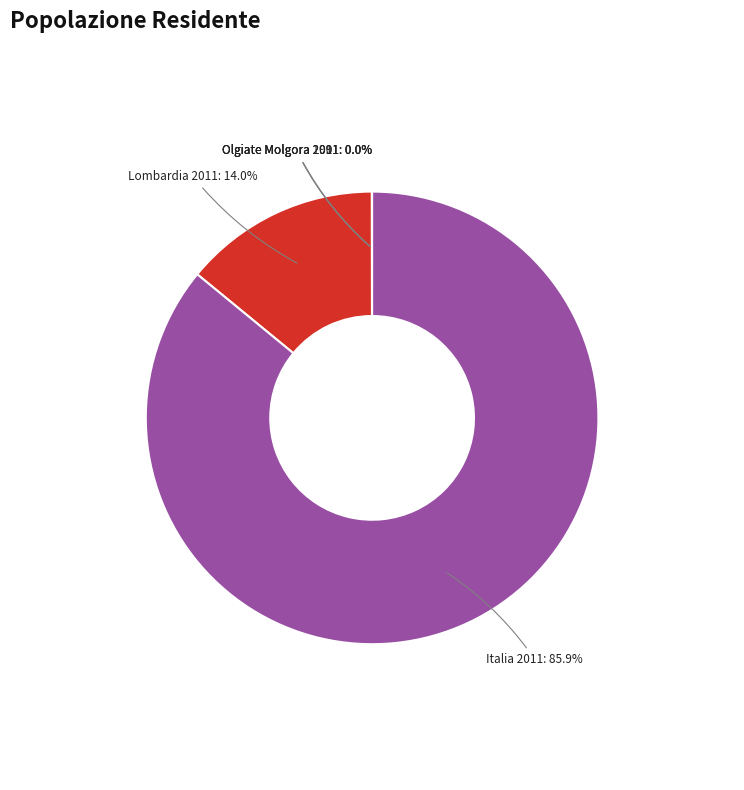

Is there a majority slice in this chart?

Yes